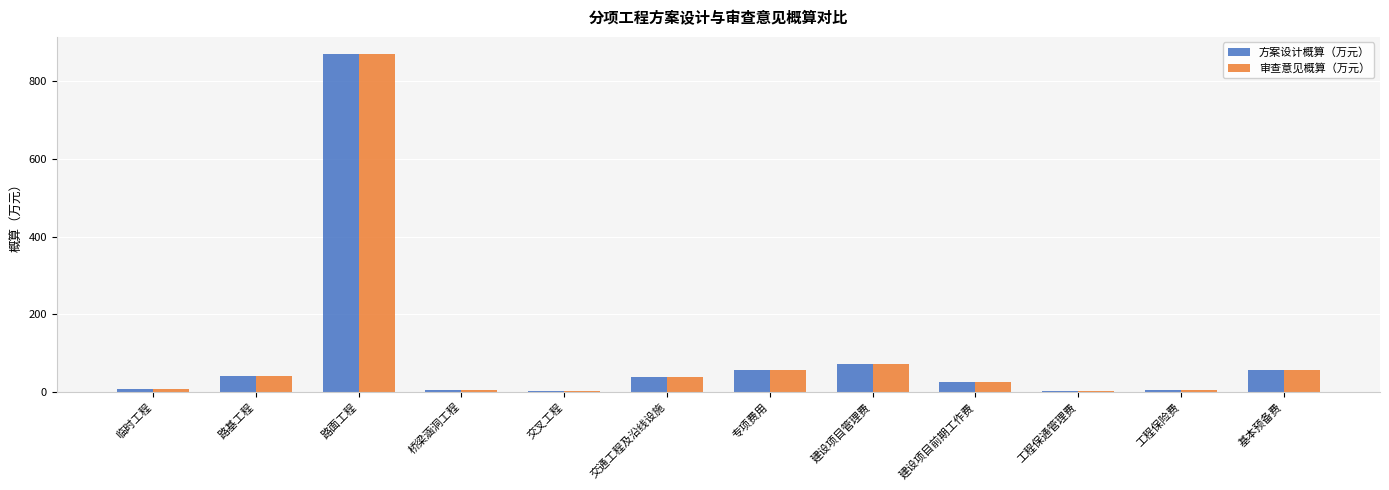

At which label does 方案设计概算（万元） reach its peak?

路面工程